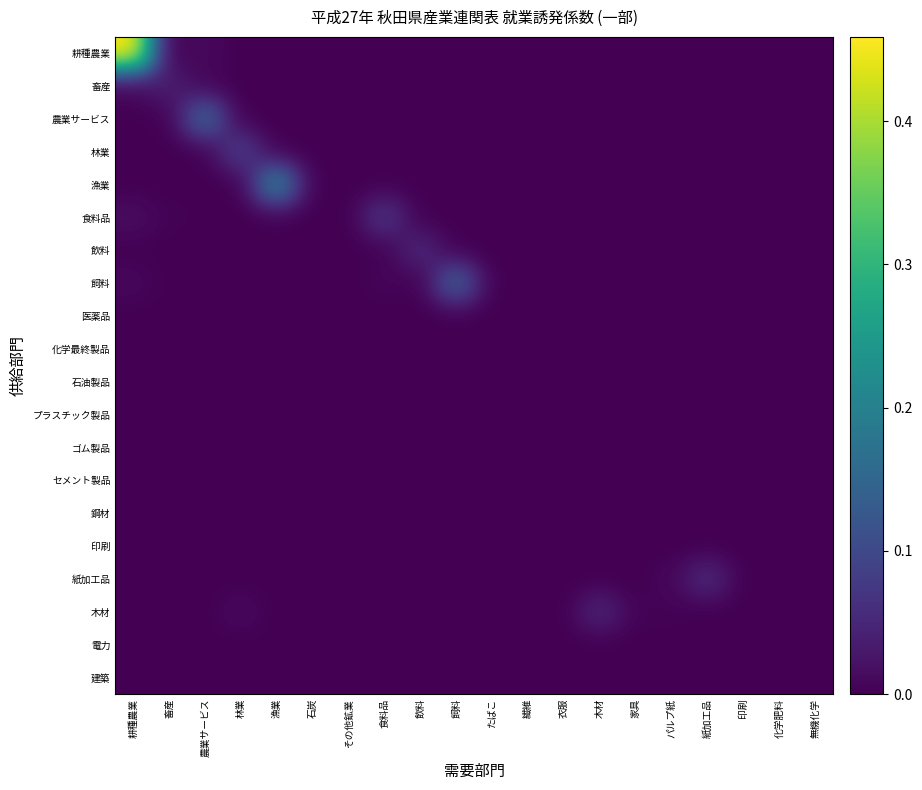

Reading right to left, list all the values displayed in this chart.

耕種農業: 無機化学=0.0	化学肥料=0.0	印刷=0.0	紙加工品=0.0	パルプ紙=0.0	家具=0.0	木材=0.0	衣服=0.0	繊維=0.0	たばこ=0.0	飼料=0.0	飲料=0.0	食料品=0.0	その他鉱業=0.0	石炭=0.0	漁業=0.0	林業=0.0	農業サービス=0.0	畜産=0.0	耕種農業=0.5
畜産: 無機化学=0.0	化学肥料=0.0	印刷=0.0	紙加工品=0.0	パルプ紙=0.0	家具=0.0	木材=0.0	衣服=0.0	繊維=0.0	たばこ=0.0	飼料=0.0	飲料=0.0	食料品=0.0	その他鉱業=0.0	石炭=0.0	漁業=0.0	林業=0.0	農業サービス=0.0	畜産=0.0	耕種農業=0.0
農業サービス: 無機化学=0.0	化学肥料=0.0	印刷=0.0	紙加工品=0.0	パルプ紙=0.0	家具=0.0	木材=0.0	衣服=0.0	繊維=0.0	たばこ=0.0	飼料=0.0	飲料=0.0	食料品=0.0	その他鉱業=0.0	石炭=0.0	漁業=0.0	林業=0.0	農業サービス=0.2	畜産=0.0	耕種農業=0.0
林業: 無機化学=0.0	化学肥料=0.0	印刷=0.0	紙加工品=0.0	パルプ紙=0.0	家具=0.0	木材=0.0	衣服=0.0	繊維=0.0	たばこ=0.0	飼料=0.0	飲料=0.0	食料品=0.0	その他鉱業=0.0	石炭=0.0	漁業=0.0	林業=0.1	農業サービス=0.0	畜産=0.0	耕種農業=0.0
漁業: 無機化学=0.0	化学肥料=0.0	印刷=0.0	紙加工品=0.0	パルプ紙=0.0	家具=0.0	木材=0.0	衣服=0.0	繊維=0.0	たばこ=0.0	飼料=0.0	飲料=0.0	食料品=0.0	その他鉱業=0.0	石炭=0.0	漁業=0.2	林業=0.0	農業サービス=0.0	畜産=0.0	耕種農業=0.0
食料品: 無機化学=0.0	化学肥料=0.0	印刷=0.0	紙加工品=0.0	パルプ紙=0.0	家具=0.0	木材=0.0	衣服=0.0	繊維=0.0	たばこ=0.0	飼料=0.0	飲料=0.0	食料品=0.1	その他鉱業=0.0	石炭=0.0	漁業=0.0	林業=0.0	農業サービス=0.0	畜産=0.0	耕種農業=0.0
飲料: 無機化学=0.0	化学肥料=0.0	印刷=0.0	紙加工品=0.0	パルプ紙=0.0	家具=0.0	木材=0.0	衣服=0.0	繊維=0.0	たばこ=0.0	飼料=0.0	飲料=0.1	食料品=0.0	その他鉱業=0.0	石炭=0.0	漁業=0.0	林業=0.0	農業サービス=0.0	畜産=0.0	耕種農業=0.0
飼料: 無機化学=0.0	化学肥料=0.0	印刷=0.0	紙加工品=0.0	パルプ紙=0.0	家具=0.0	木材=0.0	衣服=0.0	繊維=0.0	たばこ=0.0	飼料=0.1	飲料=0.0	食料品=0.0	その他鉱業=0.0	石炭=0.0	漁業=0.0	林業=0.0	農業サービス=0.0	畜産=0.0	耕種農業=0.0
医薬品: 無機化学=0.0	化学肥料=0.0	印刷=0.0	紙加工品=0.0	パルプ紙=0.0	家具=0.0	木材=0.0	衣服=0.0	繊維=0.0	たばこ=0.0	飼料=0.0	飲料=0.0	食料品=0.0	その他鉱業=0.0	石炭=0.0	漁業=0.0	林業=0.0	農業サービス=0.0	畜産=0.0	耕種農業=0.0
化学最終製品: 無機化学=0.0	化学肥料=0.0	印刷=0.0	紙加工品=0.0	パルプ紙=0.0	家具=0.0	木材=0.0	衣服=0.0	繊維=0.0	たばこ=0.0	飼料=0.0	飲料=0.0	食料品=0.0	その他鉱業=0.0	石炭=0.0	漁業=0.0	林業=0.0	農業サービス=0.0	畜産=0.0	耕種農業=0.0
石油製品: 無機化学=0.0	化学肥料=0.0	印刷=0.0	紙加工品=0.0	パルプ紙=0.0	家具=0.0	木材=0.0	衣服=0.0	繊維=0.0	たばこ=0.0	飼料=0.0	飲料=0.0	食料品=0.0	その他鉱業=0.0	石炭=0.0	漁業=0.0	林業=0.0	農業サービス=0.0	畜産=0.0	耕種農業=0.0
プラスチック製品: 無機化学=0.0	化学肥料=0.0	印刷=0.0	紙加工品=0.0	パルプ紙=0.0	家具=0.0	木材=0.0	衣服=0.0	繊維=0.0	たばこ=0.0	飼料=0.0	飲料=0.0	食料品=0.0	その他鉱業=0.0	石炭=0.0	漁業=0.0	林業=0.0	農業サービス=0.0	畜産=0.0	耕種農業=0.0
ゴム製品: 無機化学=0.0	化学肥料=0.0	印刷=0.0	紙加工品=0.0	パルプ紙=0.0	家具=0.0	木材=0.0	衣服=0.0	繊維=0.0	たばこ=0.0	飼料=0.0	飲料=0.0	食料品=0.0	その他鉱業=0.0	石炭=0.0	漁業=0.0	林業=0.0	農業サービス=0.0	畜産=0.0	耕種農業=0.0
セメント製品: 無機化学=0.0	化学肥料=0.0	印刷=0.0	紙加工品=0.0	パルプ紙=0.0	家具=0.0	木材=0.0	衣服=0.0	繊維=0.0	たばこ=0.0	飼料=0.0	飲料=0.0	食料品=0.0	その他鉱業=0.0	石炭=0.0	漁業=0.0	林業=0.0	農業サービス=0.0	畜産=0.0	耕種農業=0.0
鋼材: 無機化学=0.0	化学肥料=0.0	印刷=0.0	紙加工品=0.0	パルプ紙=0.0	家具=0.0	木材=0.0	衣服=0.0	繊維=0.0	たばこ=0.0	飼料=0.0	飲料=0.0	食料品=0.0	その他鉱業=0.0	石炭=0.0	漁業=0.0	林業=0.0	農業サービス=0.0	畜産=0.0	耕種農業=0.0
印刷: 無機化学=0.0	化学肥料=0.0	印刷=0.0	紙加工品=0.0	パルプ紙=0.0	家具=0.0	木材=0.0	衣服=0.0	繊維=0.0	たばこ=0.0	飼料=0.0	飲料=0.0	食料品=0.0	その他鉱業=0.0	石炭=0.0	漁業=0.0	林業=0.0	農業サービス=0.0	畜産=0.0	耕種農業=0.0
紙加工品: 無機化学=0.0	化学肥料=0.0	印刷=0.0	紙加工品=0.1	パルプ紙=0.0	家具=0.0	木材=0.0	衣服=0.0	繊維=0.0	たばこ=0.0	飼料=0.0	飲料=0.0	食料品=0.0	その他鉱業=0.0	石炭=0.0	漁業=0.0	林業=0.0	農業サービス=0.0	畜産=0.0	耕種農業=0.0
木材: 無機化学=0.0	化学肥料=0.0	印刷=0.0	紙加工品=0.0	パルプ紙=0.0	家具=0.0	木材=0.0	衣服=0.0	繊維=0.0	たばこ=0.0	飼料=0.0	飲料=0.0	食料品=0.0	その他鉱業=0.0	石炭=0.0	漁業=0.0	林業=0.0	農業サービス=0.0	畜産=0.0	耕種農業=0.0
電力: 無機化学=0.0	化学肥料=0.0	印刷=0.0	紙加工品=0.0	パルプ紙=0.0	家具=0.0	木材=0.0	衣服=0.0	繊維=0.0	たばこ=0.0	飼料=0.0	飲料=0.0	食料品=0.0	その他鉱業=0.0	石炭=0.0	漁業=0.0	林業=0.0	農業サービス=0.0	畜産=0.0	耕種農業=0.0
建築: 無機化学=0.0	化学肥料=0.0	印刷=0.0	紙加工品=0.0	パルプ紙=0.0	家具=0.0	木材=0.0	衣服=0.0	繊維=0.0	たばこ=0.0	飼料=0.0	飲料=0.0	食料品=0.0	その他鉱業=0.0	石炭=0.0	漁業=0.0	林業=0.0	農業サービス=0.0	畜産=0.0	耕種農業=0.0